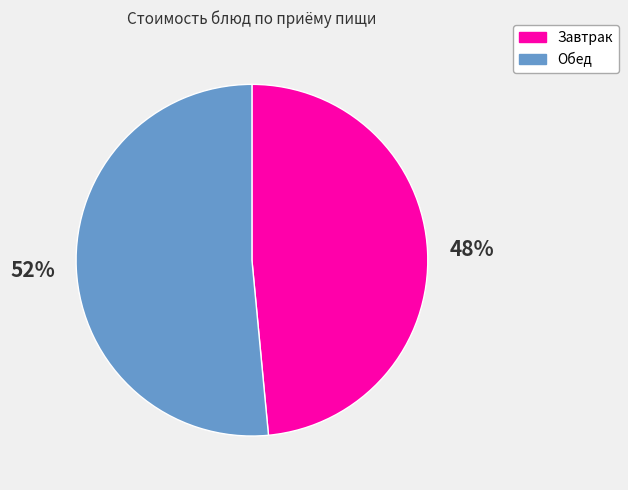

How many slices are in this pie chart?

2